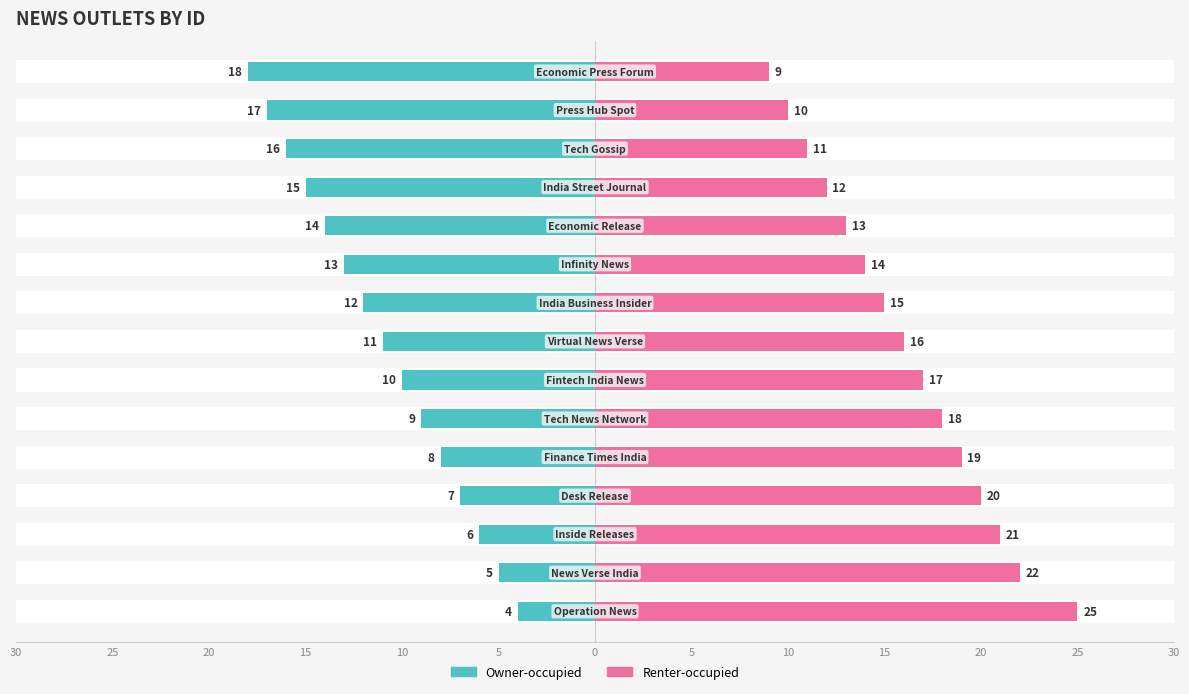

Which series has the largest total across all categories?

Renter-occupied